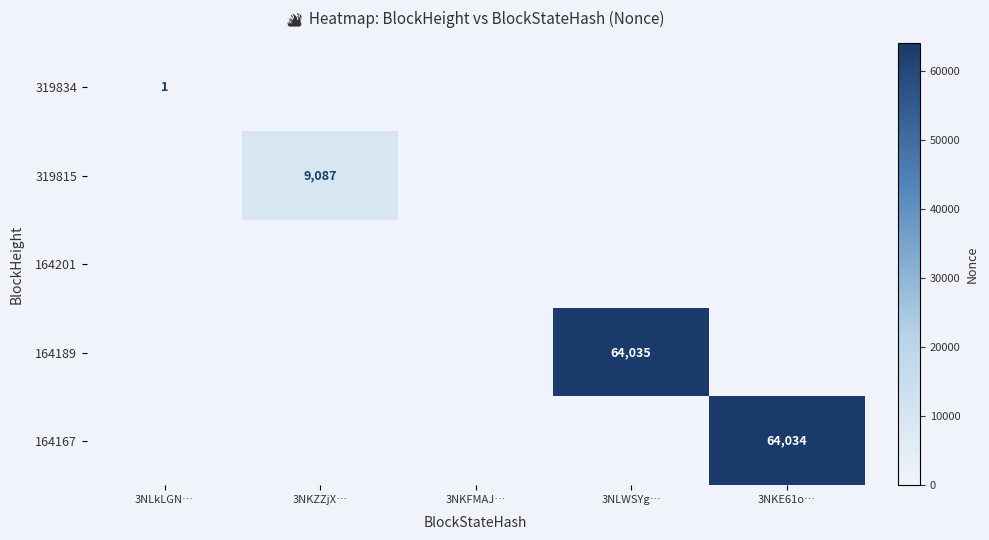

At how many categories does at least one series exceed 44385?

2